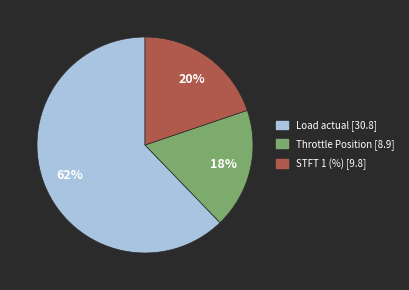

Is it true that Load actual [30.8] is 70% of the pie?

False